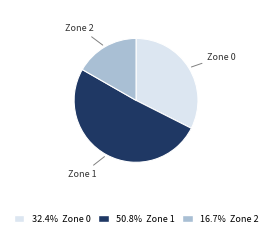

How many segments does this pie chart have?

3